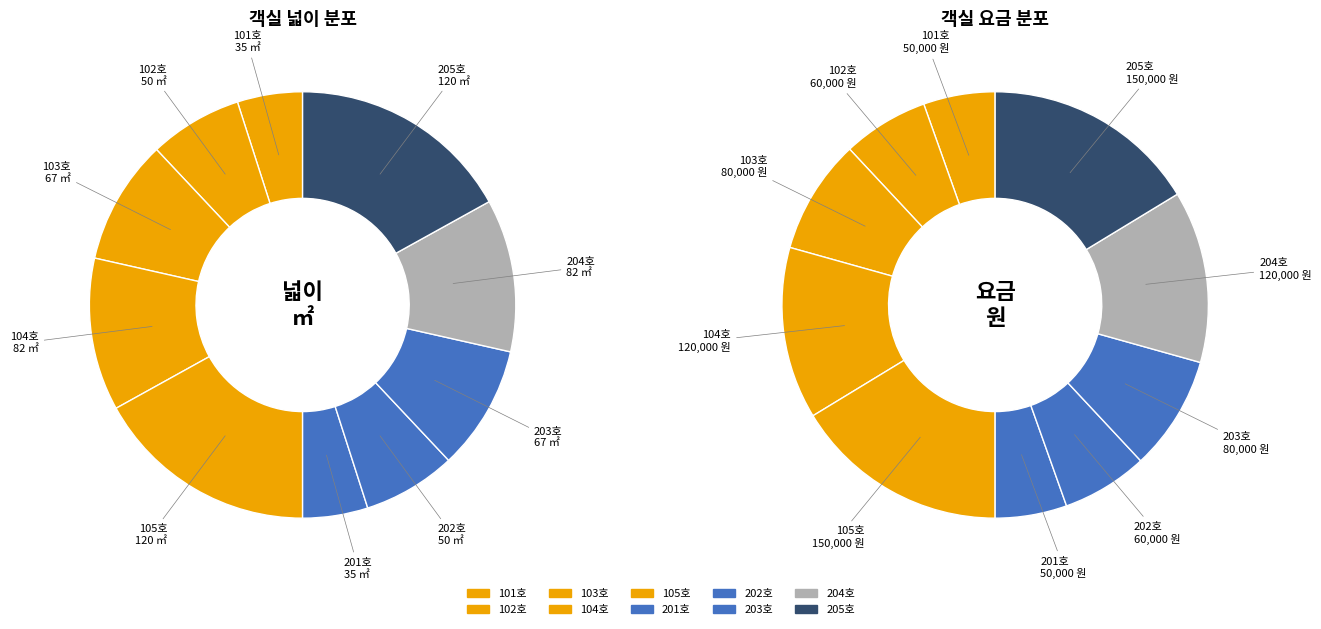

Does 204호 represent more than half of the total?

No